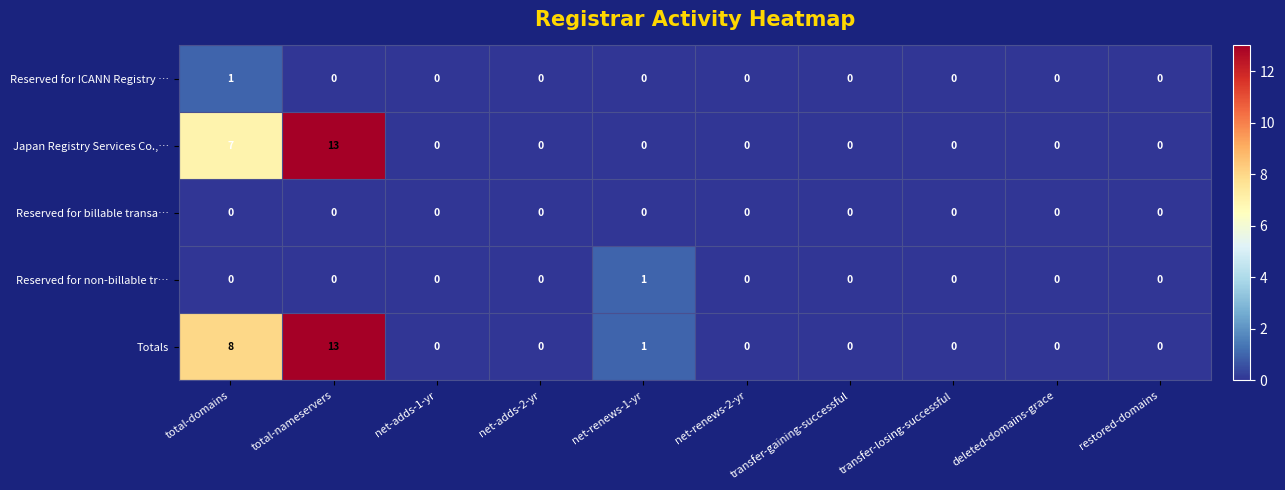

The Japan Registry Services Co.,… series shows 6 at net-adds-2-yr. True or false?

False